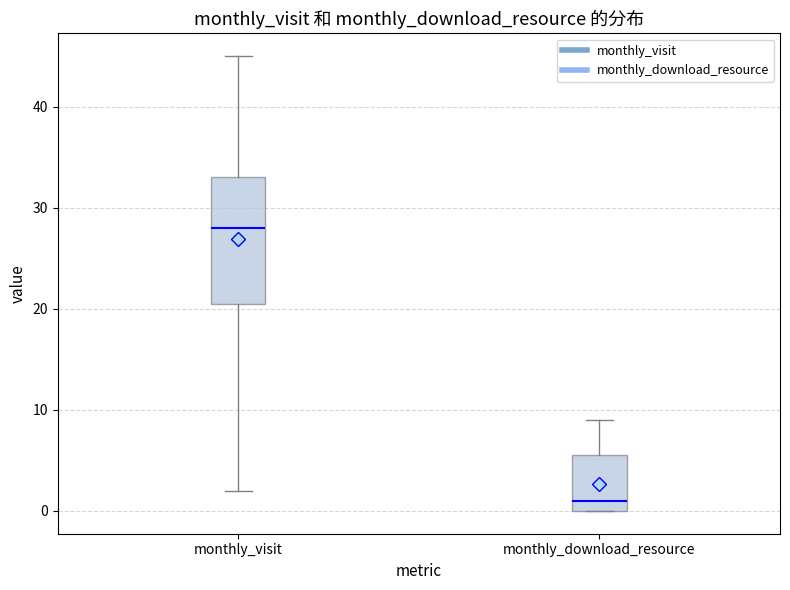

Reading left to right, transcribe this box plot: for each box, give where its median line is, the range the box spans, and where its two whiskers end, as read against the y-axis. The values are not printed on the chart, so give them approximately, as read against the axis.

monthly_visit: median 28, box 21 to 33, whiskers 2 to 45
monthly_download_resource: median 1, box 0 to 6, whiskers 0 to 9